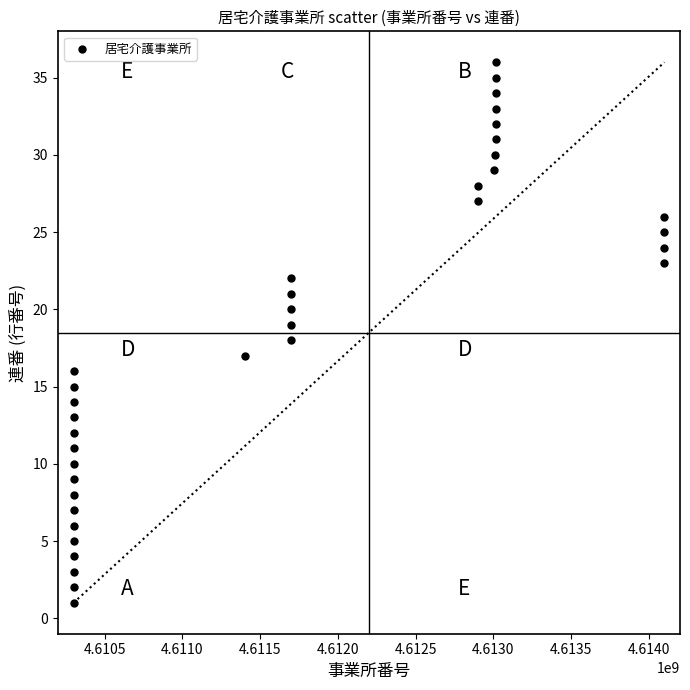

What is the range of X values (max minus min)?

3800281